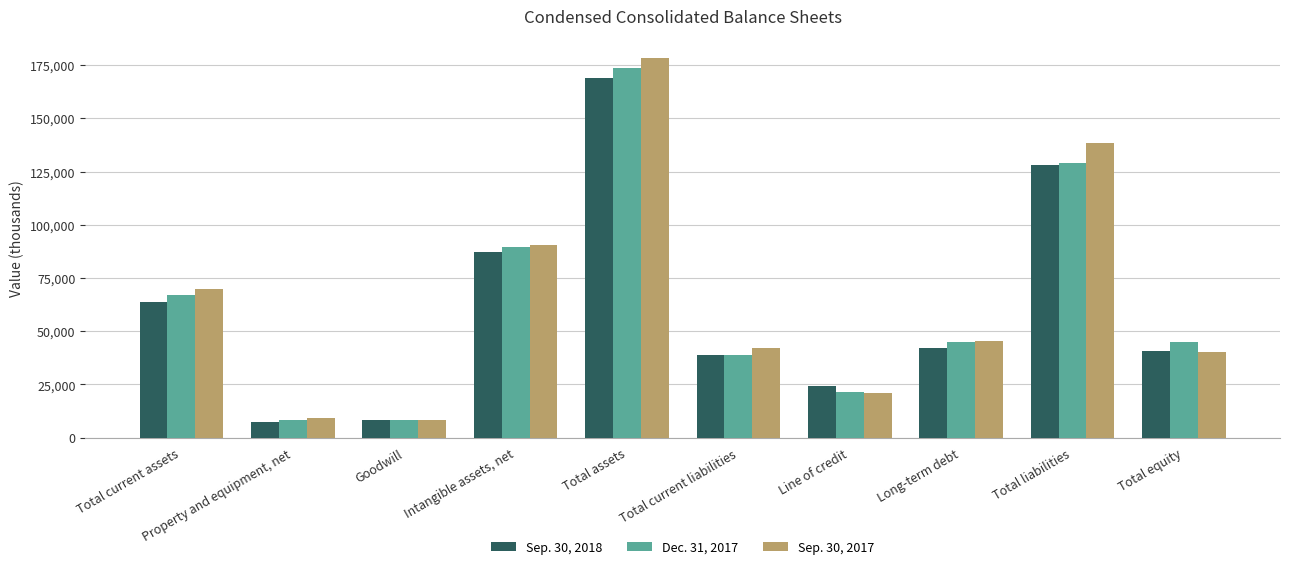

How many bars are there in total?

30